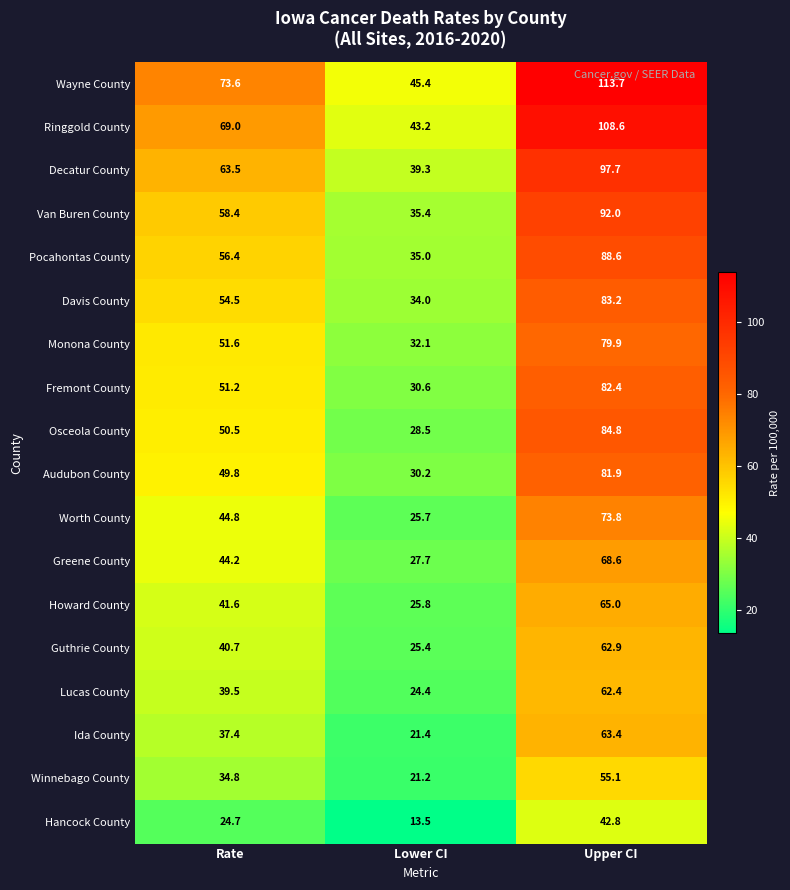

Which series changed the most between Rate and Upper CI?

Wayne County